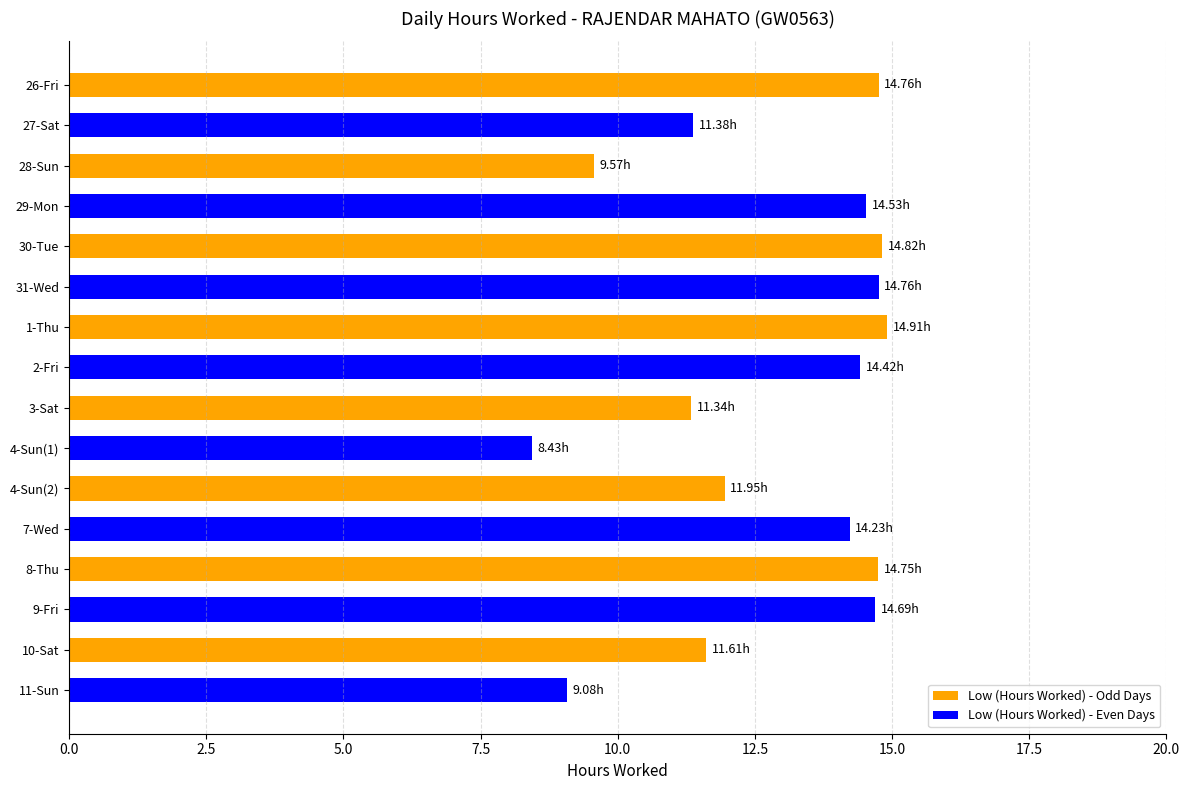

How many bars are there in total?

16